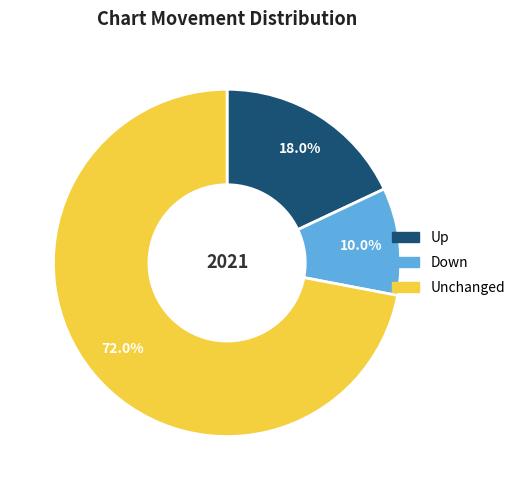

Is there any slice that represents more than half of the pie?

Yes